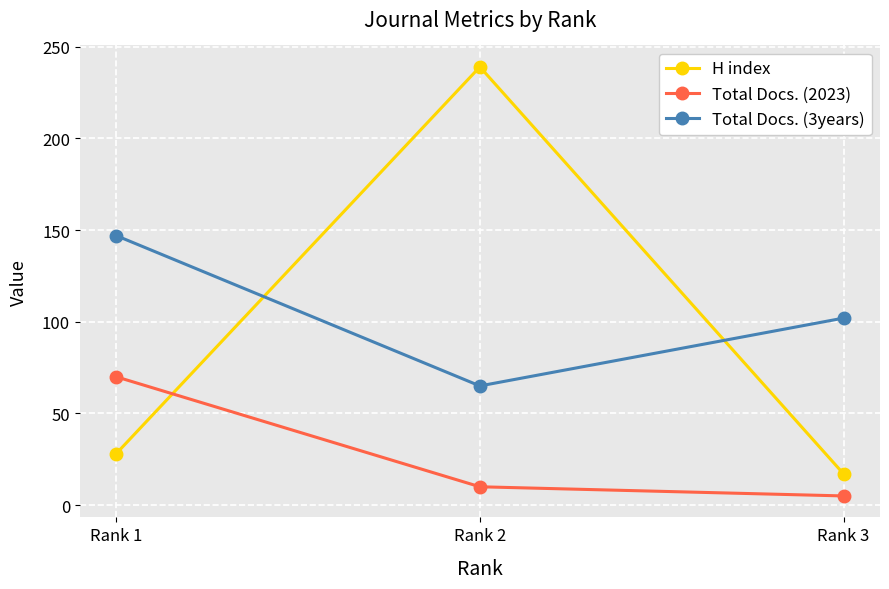

What are all the series names shown in the legend?

H index, Total Docs. (2023), Total Docs. (3years)